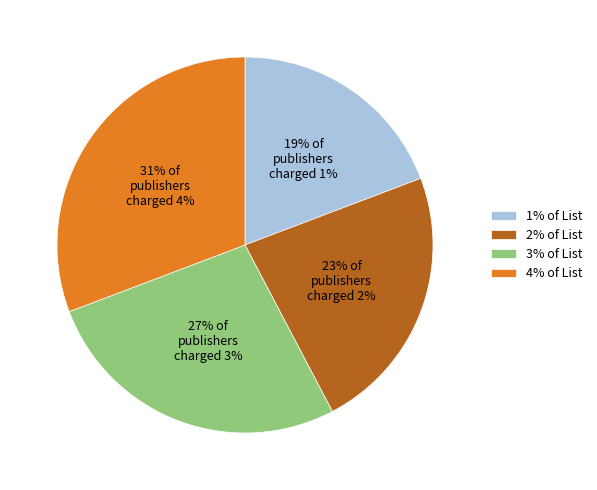

What is the ratio of the value at 4% of List to the value at 2% of List?

1.3